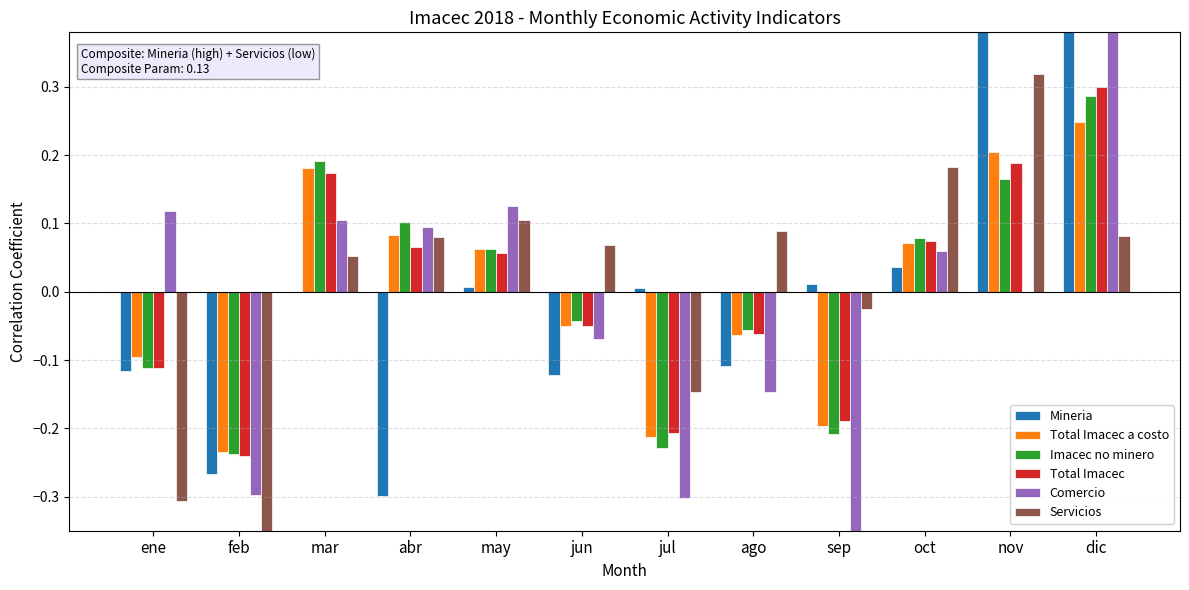

How many series are shown in this chart?

6